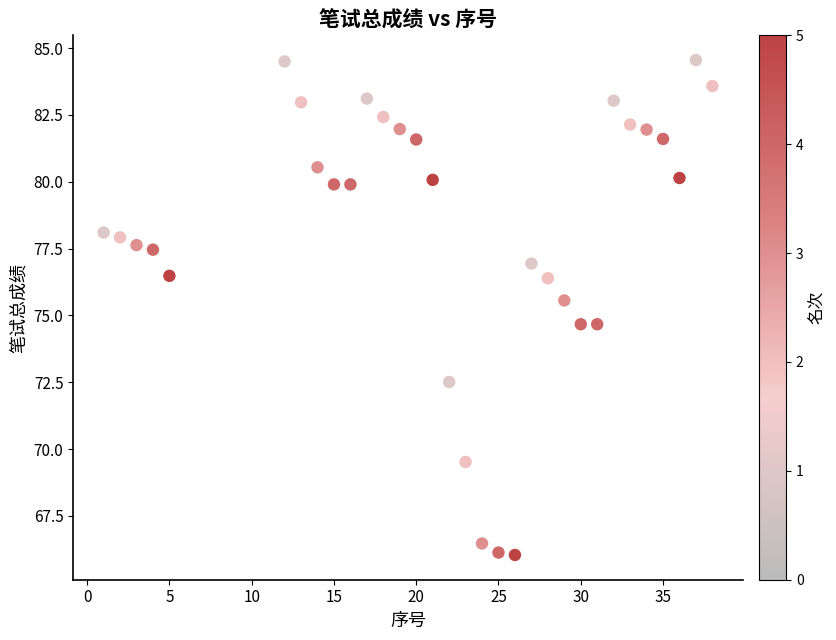

What is the range of Y values (max minus min)?

18.5